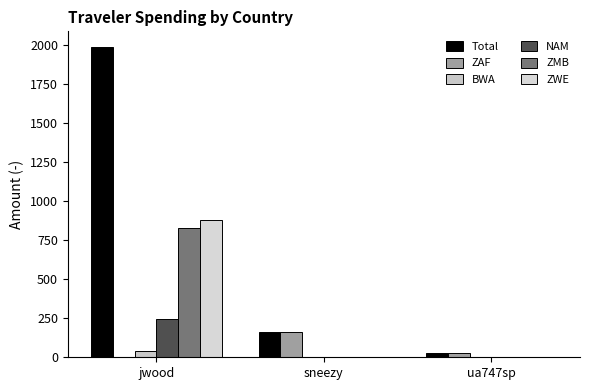

Count the number of data series in this chart.

6